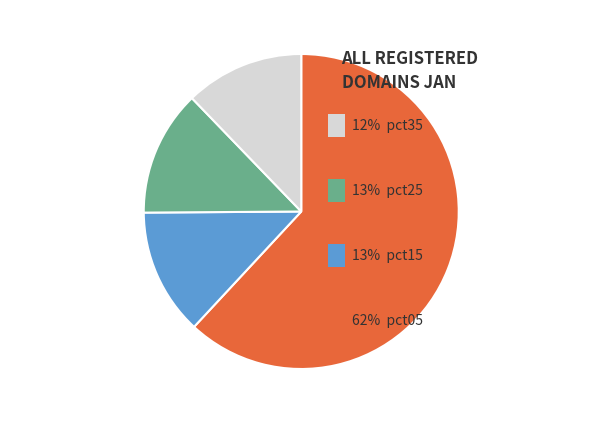

Is there a majority slice in this chart?

Yes